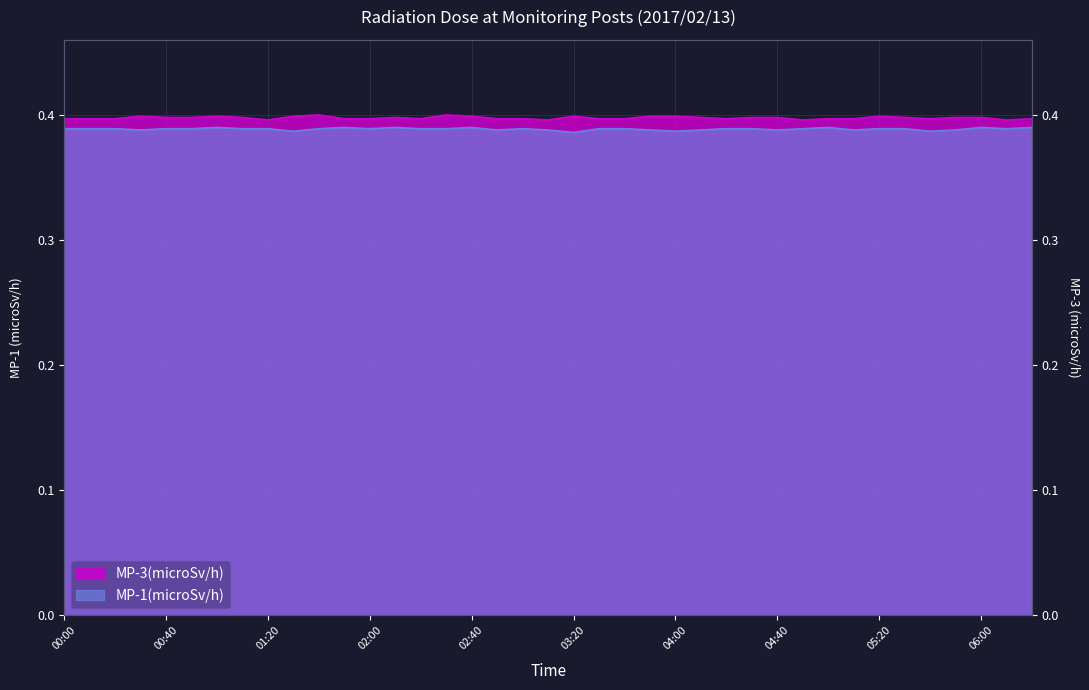

How many interior local peaks does the MP-1(microSv/h) series have?

7